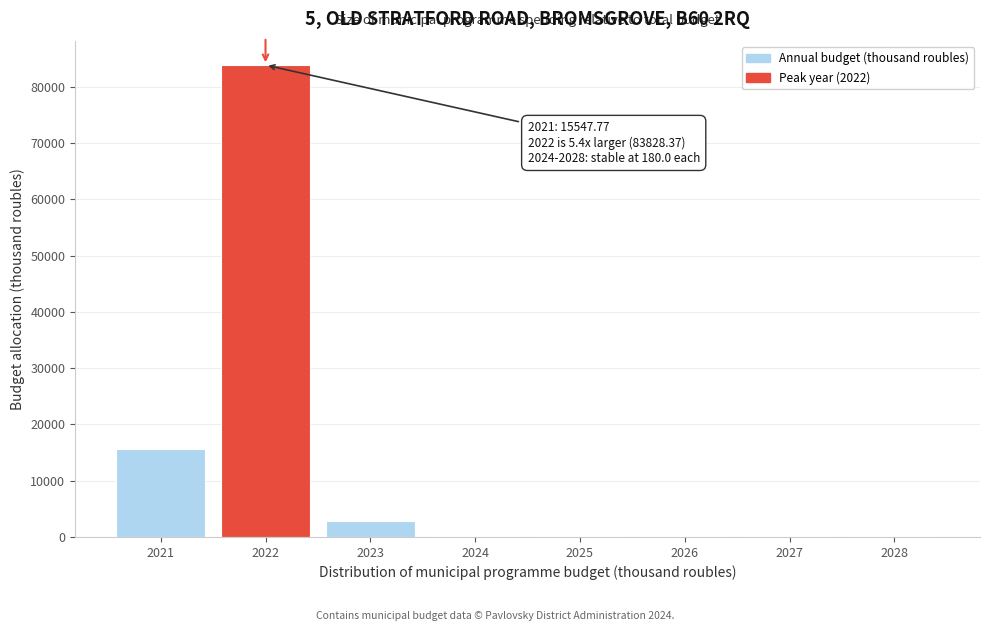

Reading right to left, extract all data points from this chart.

2028=180.0	2027=180.0	2026=180.0	2025=180.0	2024=180.0	2023=2899.8	2022=83828.4	2021=15547.8